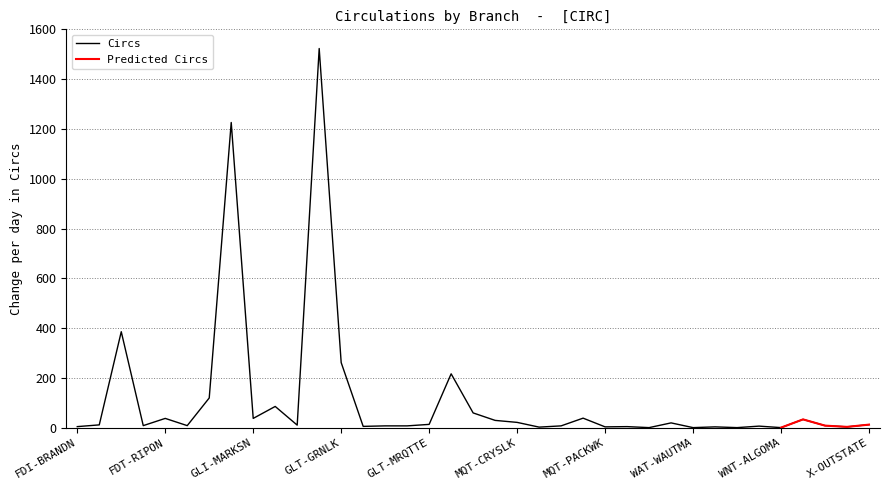

What is the value of the 21st point from the left?

22